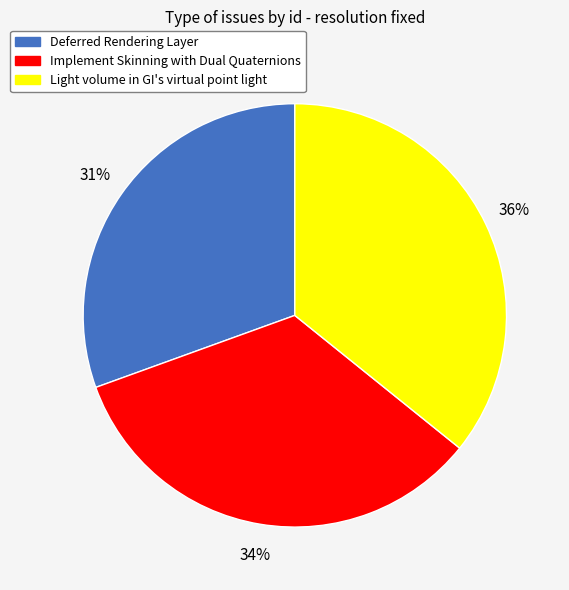

Is it true that Deferred Rendering Layer is 31% of the pie?

True